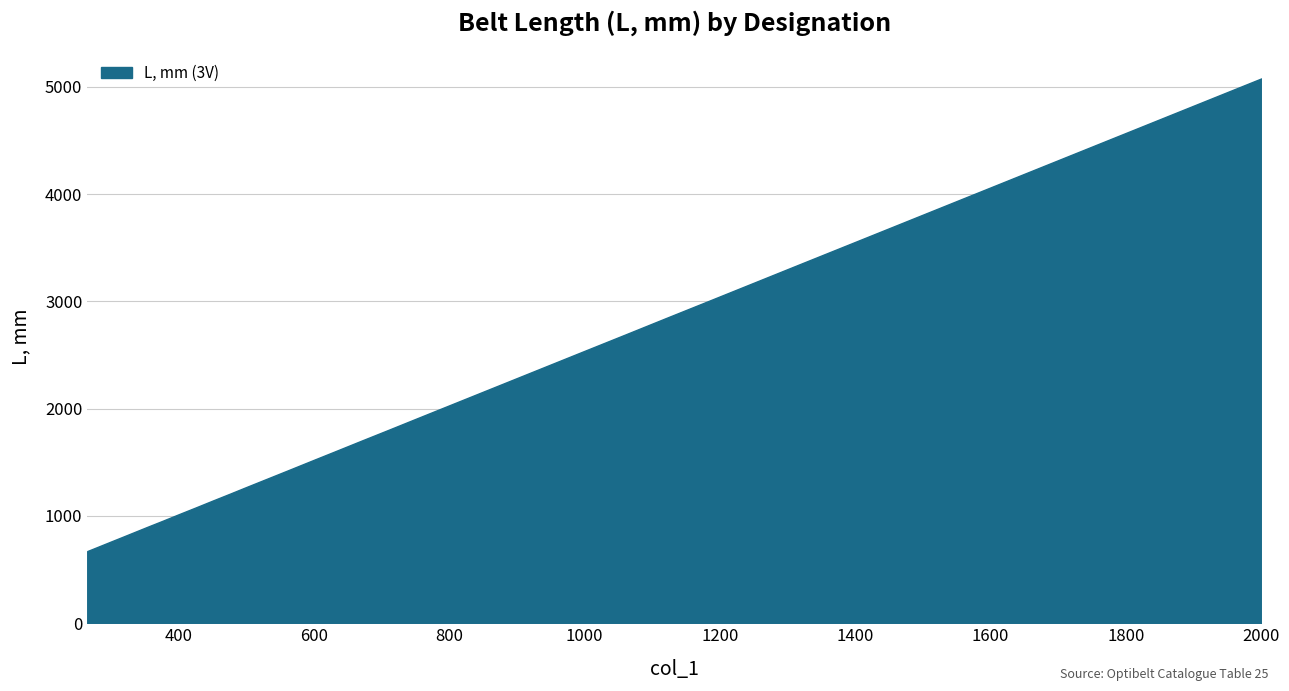

Reading left to right, transcribe all the data shown in this chart.

673	711	762	800	851	902	952	1016	1079	1143	1206	1270	1346	1422	1524	1600	1702	1803	1905	2032	2159	2286	2413	2540	2692	2845	2997	3175	3353	3556	3810	4064	4318	4572	4826	5080